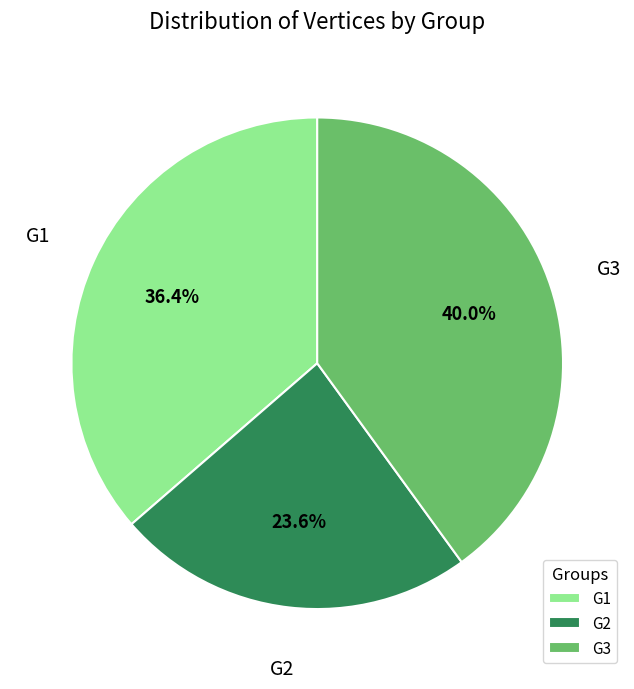

Between G3 and G1, which is larger?

G3